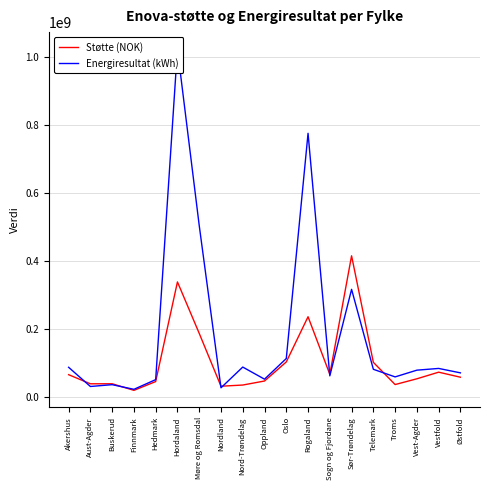

Between Oslo and Hordaland, which is larger?

Hordaland